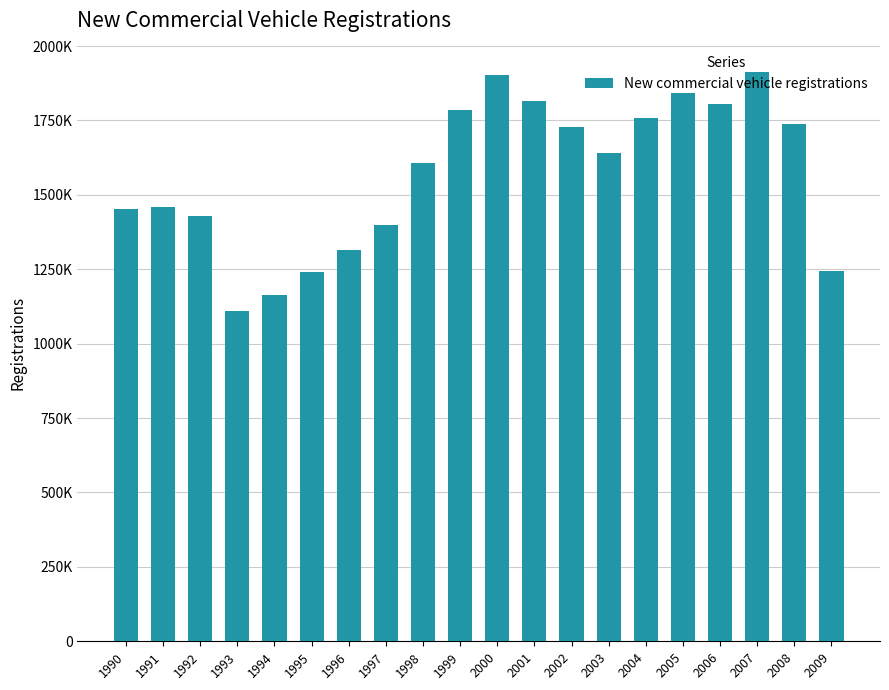

What is the value of the 18th bar from the left?

1912289